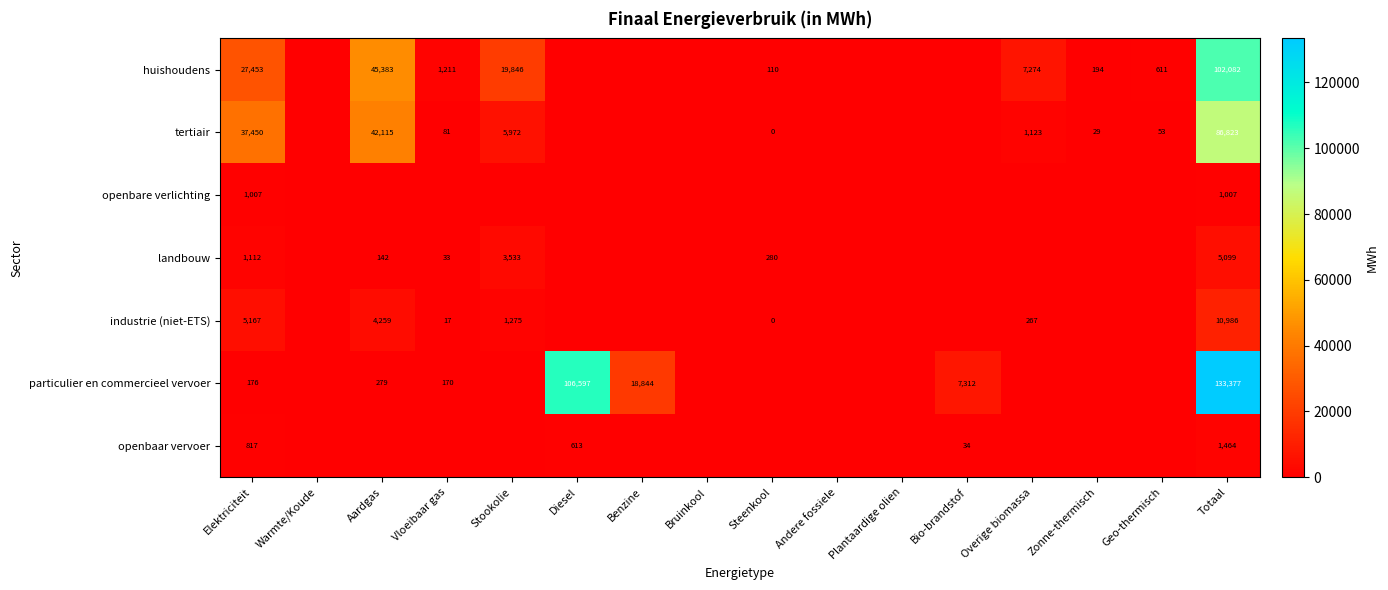

Rank the series at Totaal from lowest to highest value.

openbare verlichting, openbaar vervoer, landbouw, industrie (niet-ETS), tertiair, huishoudens, particulier en commercieel vervoer